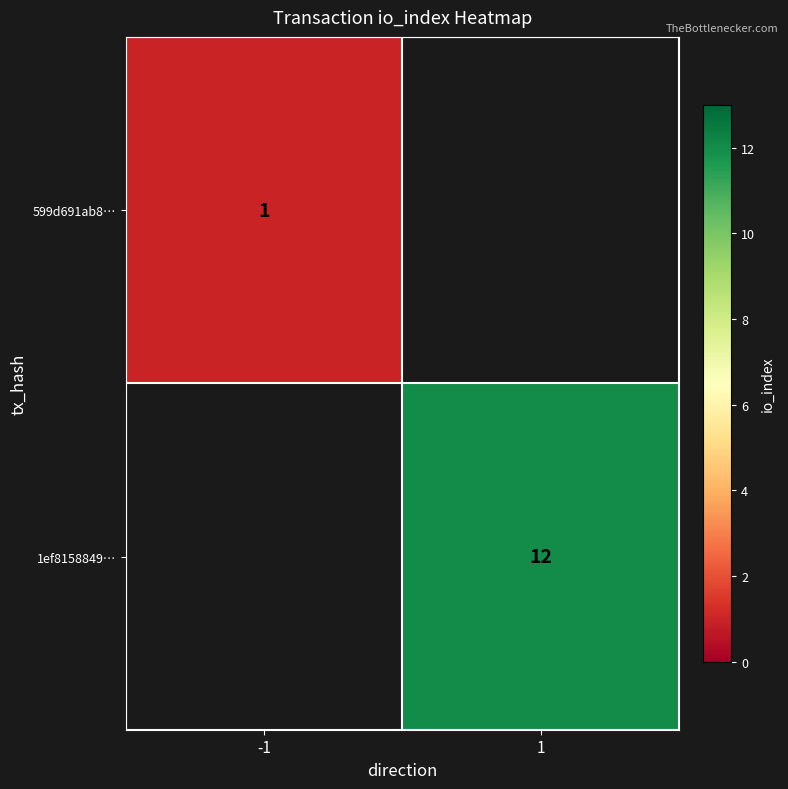

Is it true that 599d691ab8… equals 1 at -1?

True